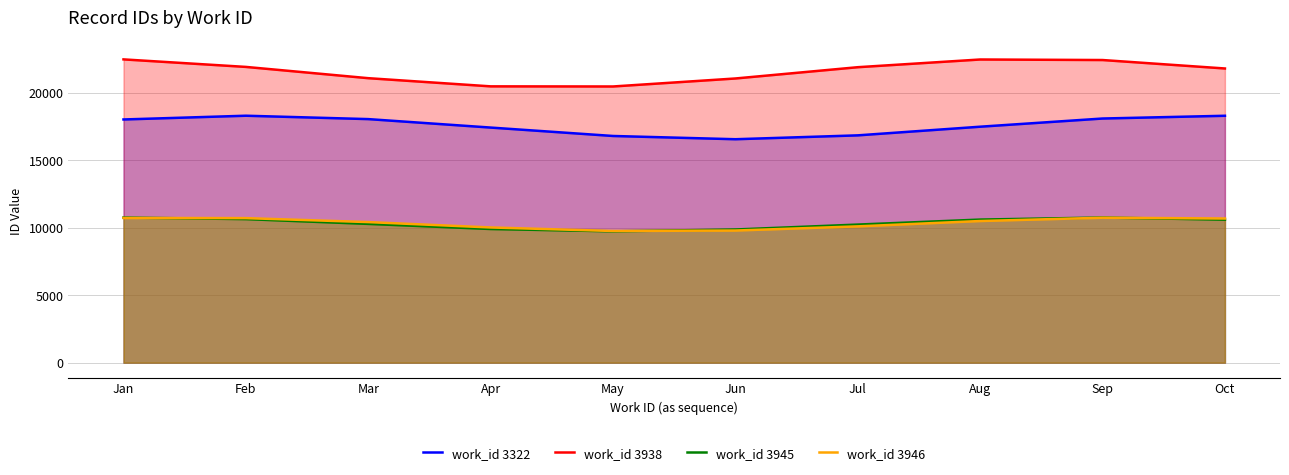

What is the average value of the work_id 3322 series?

17570.5